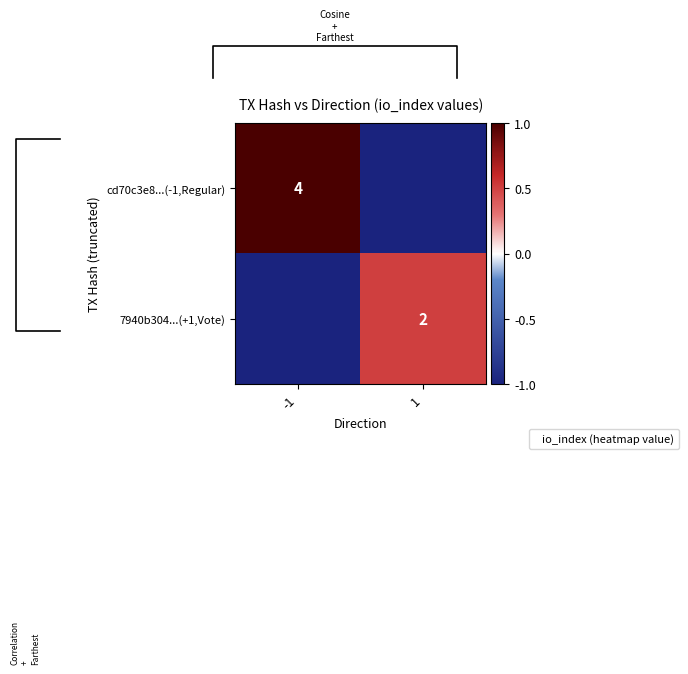

What is the lowest value of the cd70c3e8...(-1,Regular) series?

-1.0